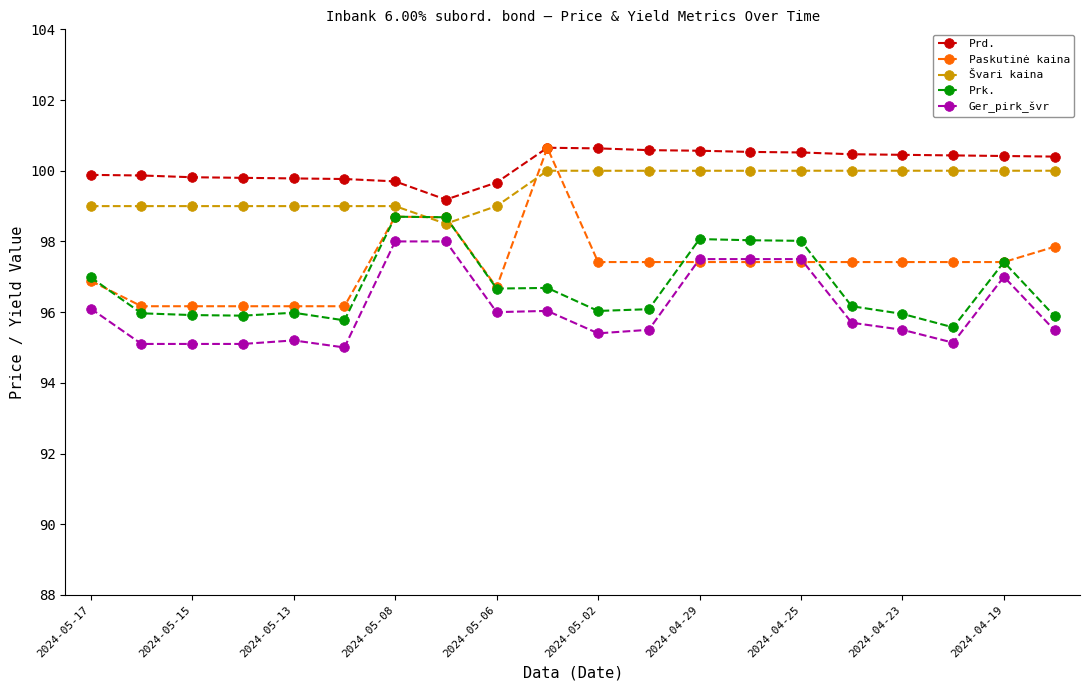

What are all the series names shown in the legend?

Prd., Paskutinė kaina, Švari kaina, Prk., Ger_pirk_švr